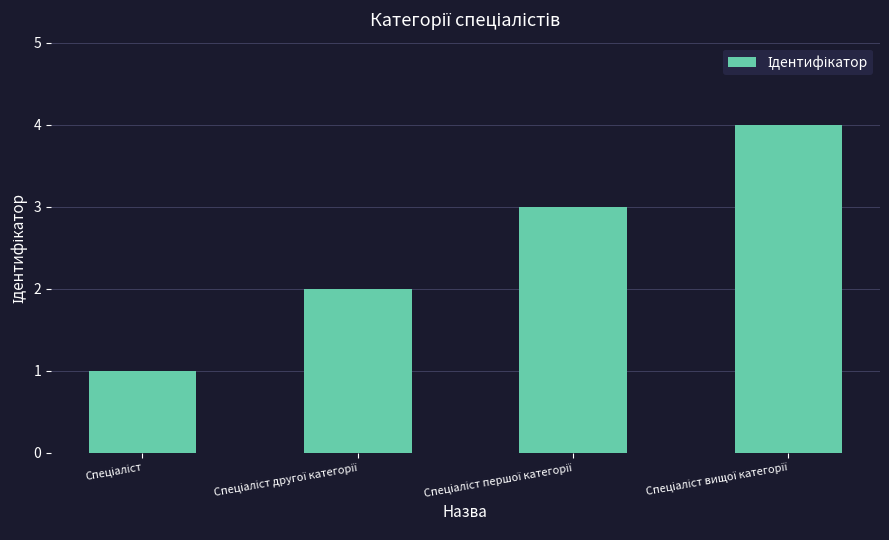

What is the sum of all values?

10